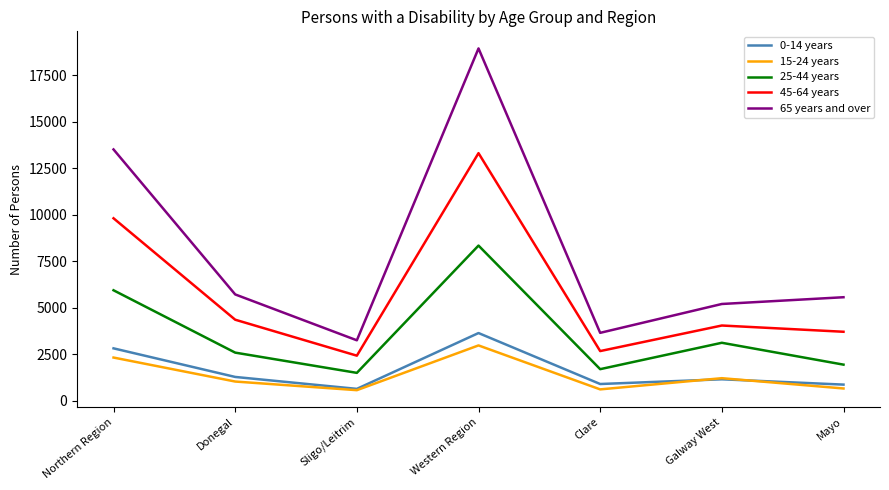

At which category does 25-44 years reach its first local peak?

Western Region